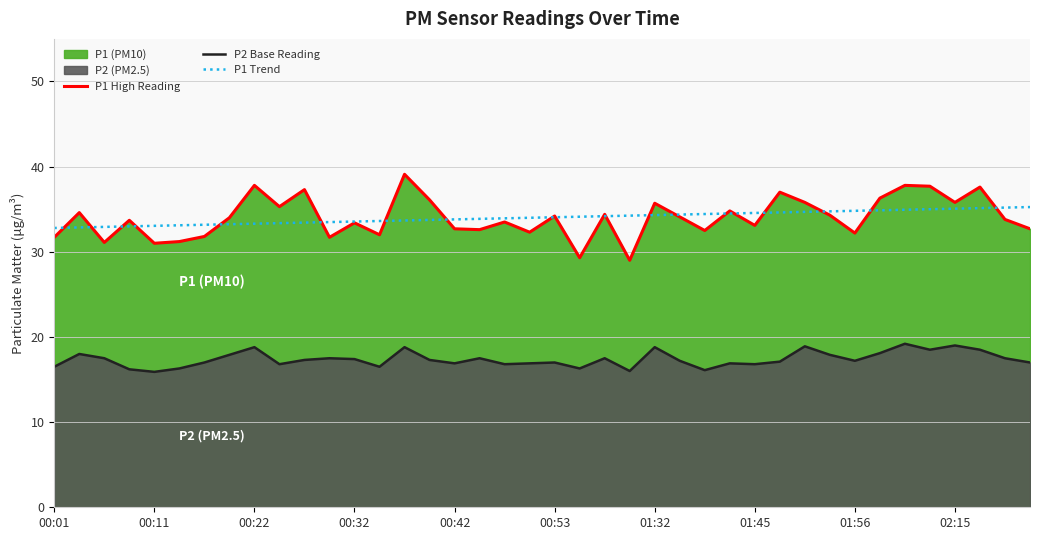

How many data points in P1 High Reading are less than 34?

20